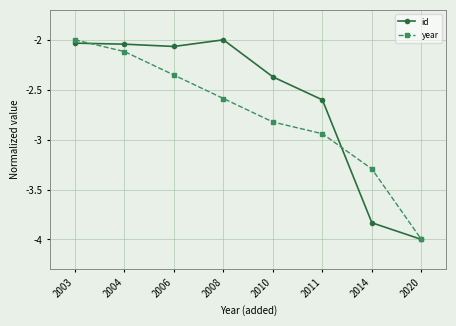

What is the difference between the maximum and minimum values in the id series?

2.0